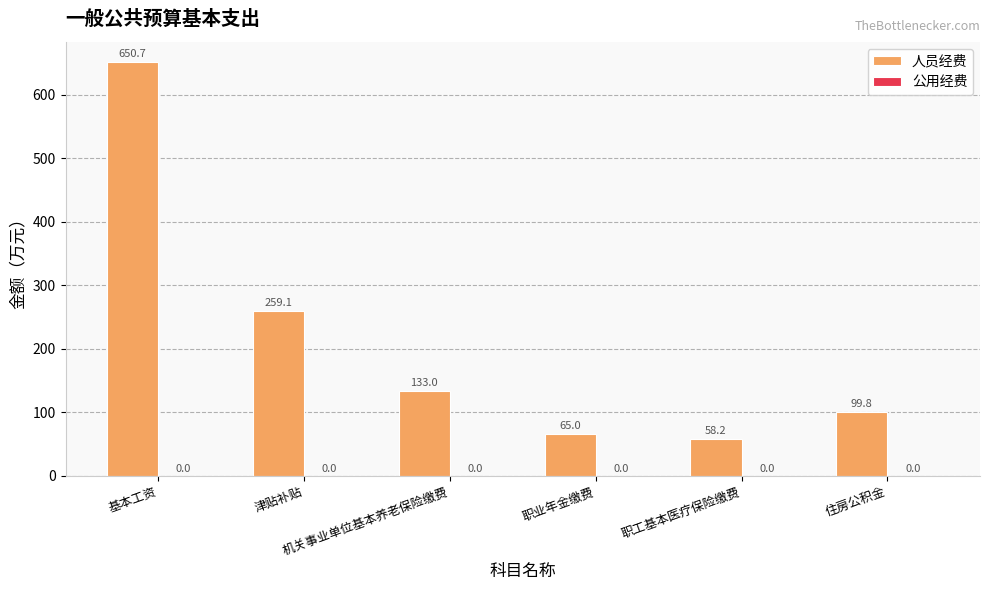

Which has a higher value, 职业年金缴费 or 津贴补贴?

津贴补贴